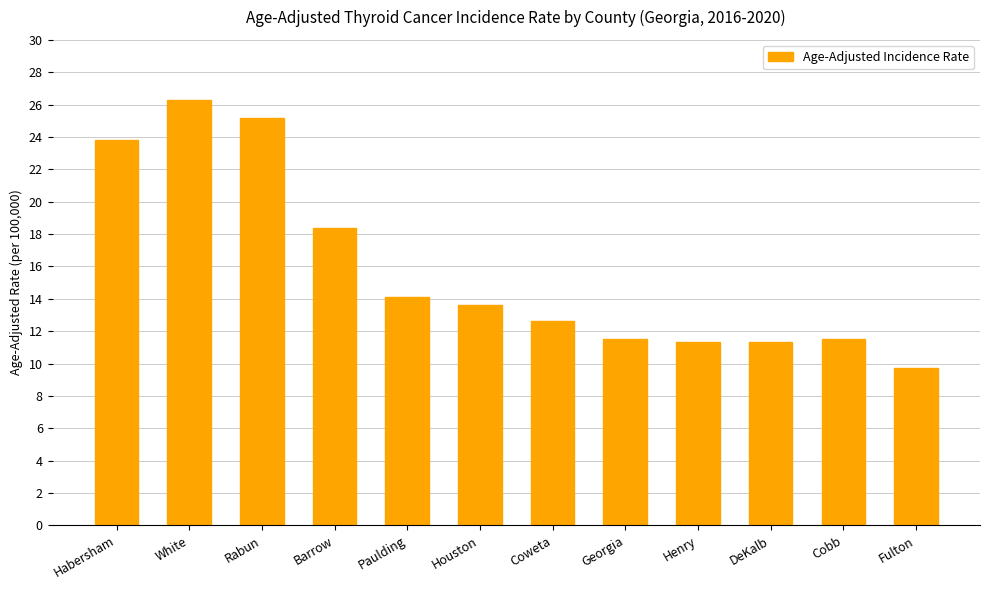

How many data points does each series have?

12